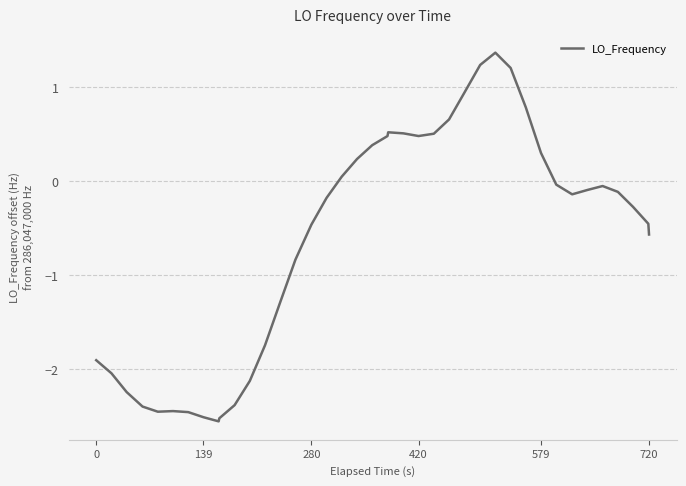

What is the greatest value displayed?

1.4